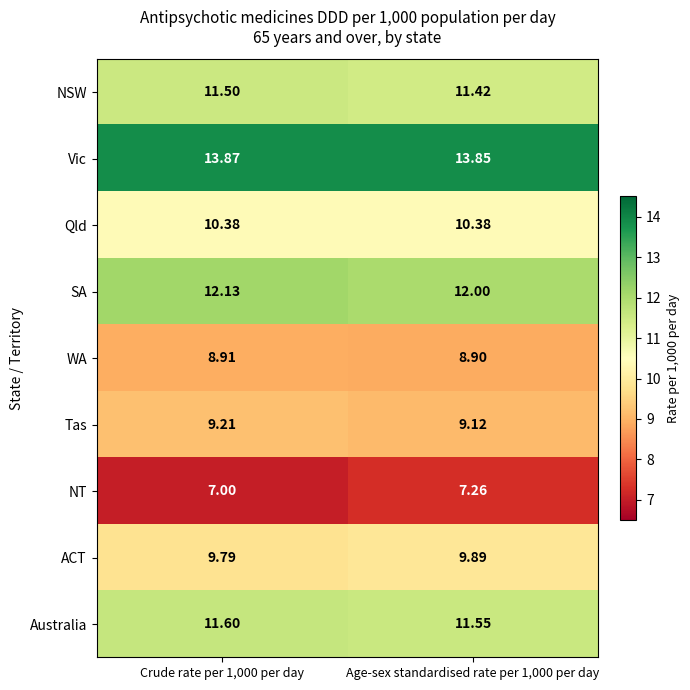

Rank the series by their maximum value, from lowest to highest.

NT, WA, Tas, ACT, Qld, NSW, Australia, SA, Vic